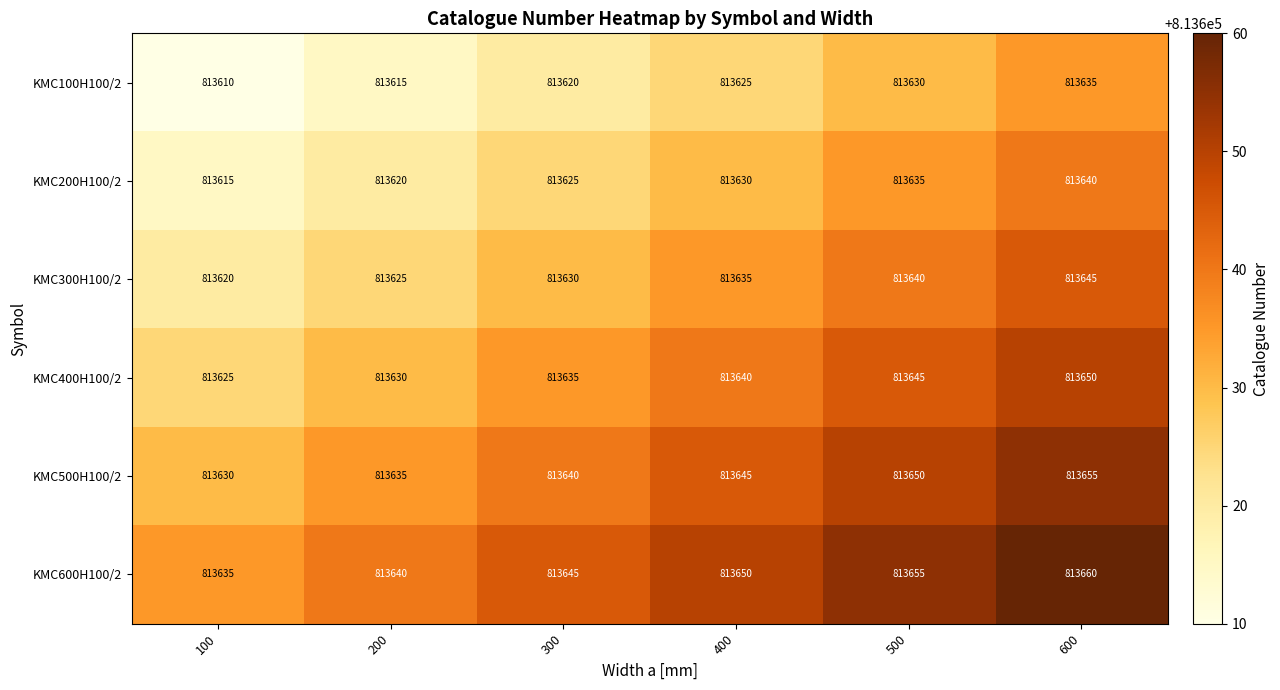

What is the difference between the second highest and second lowest values in the KMC200H100/2 series?

15